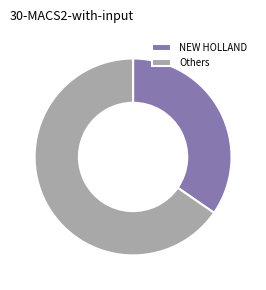

Is Others the majority of the pie?

Yes